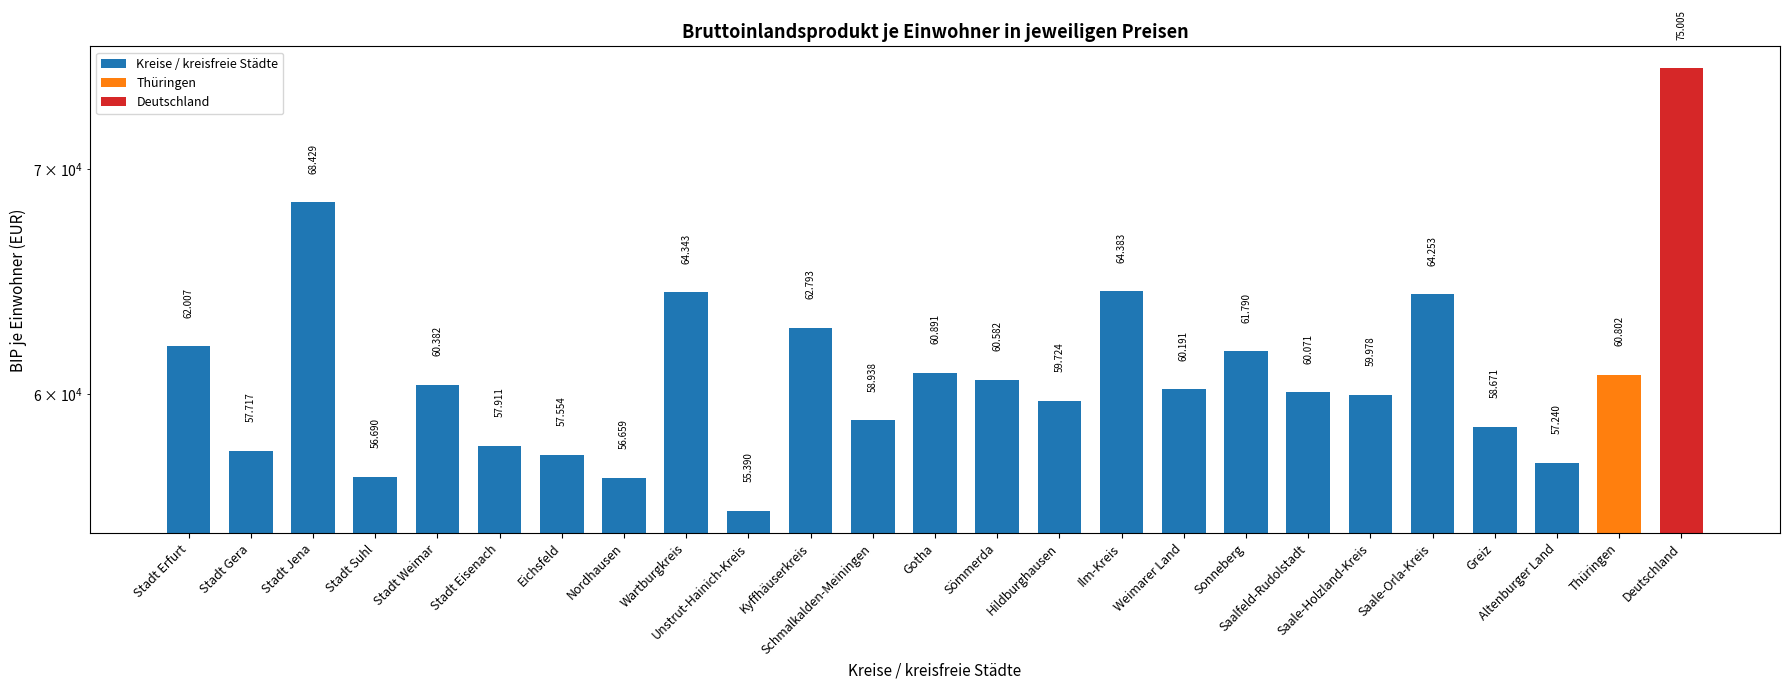

Which has a higher value, Weimarer Land or Unstrut-Hainich-Kreis?

Weimarer Land